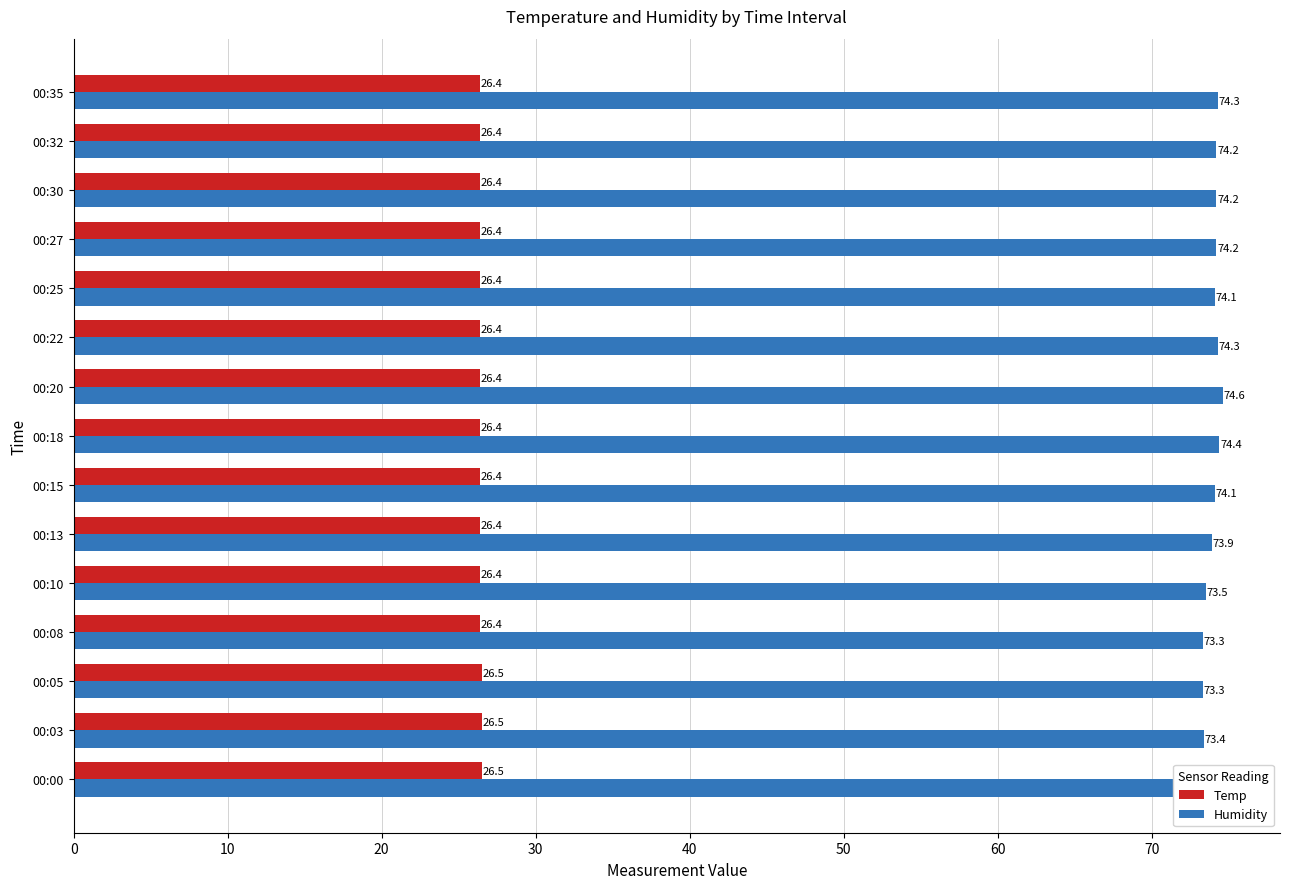

How many categories are shown in the chart?

15